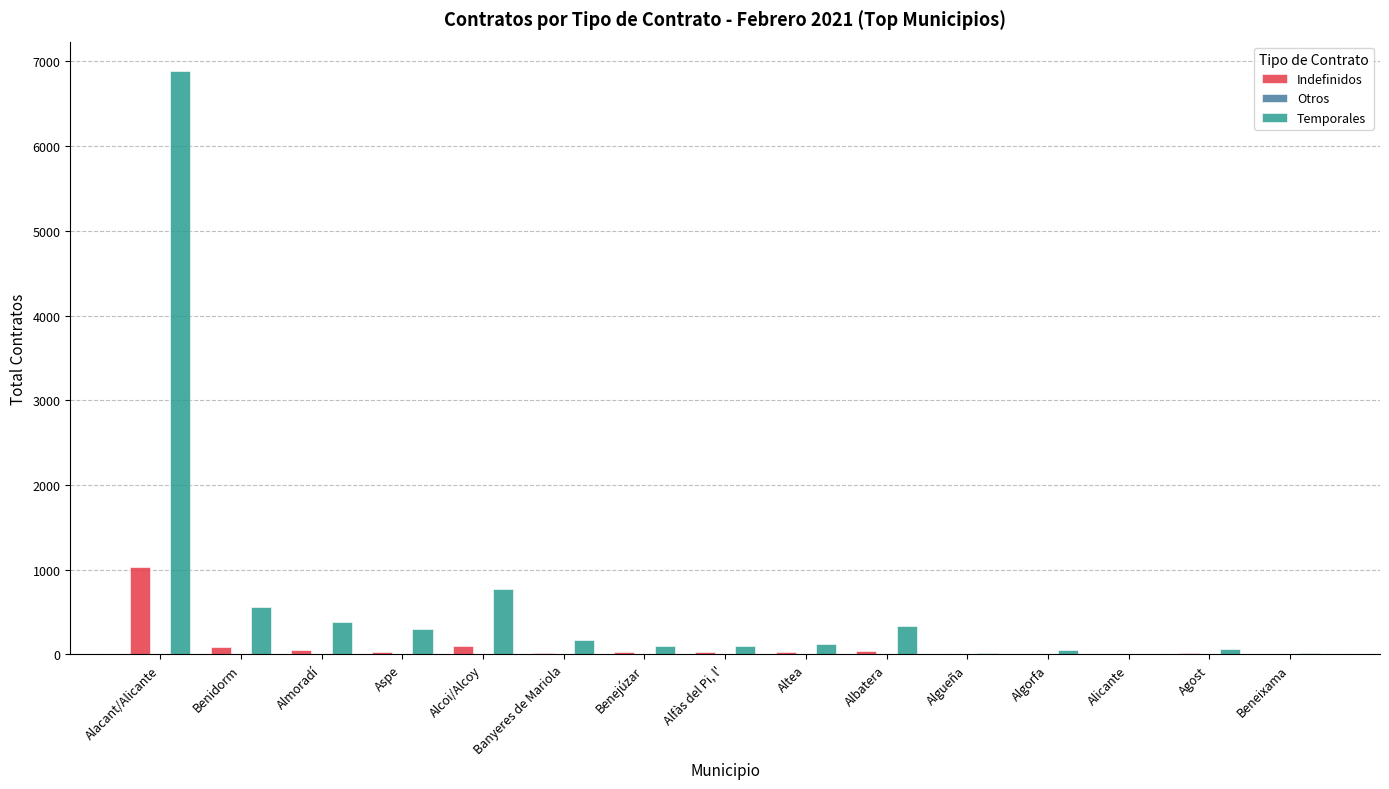

What is the maximum value shown in the chart?

6890